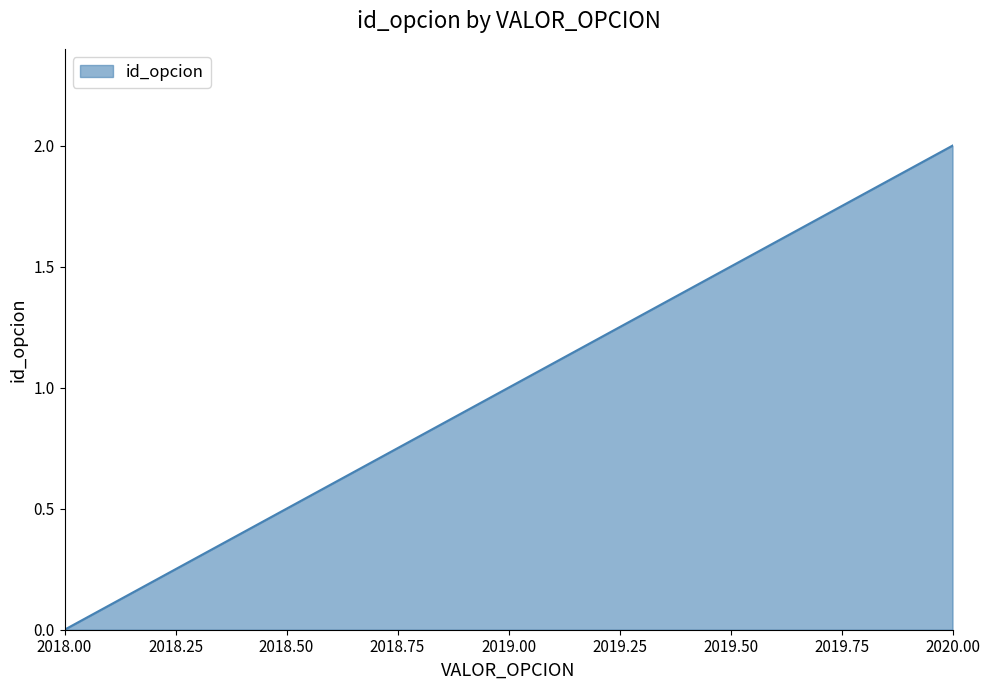

What is the greatest value displayed?

2